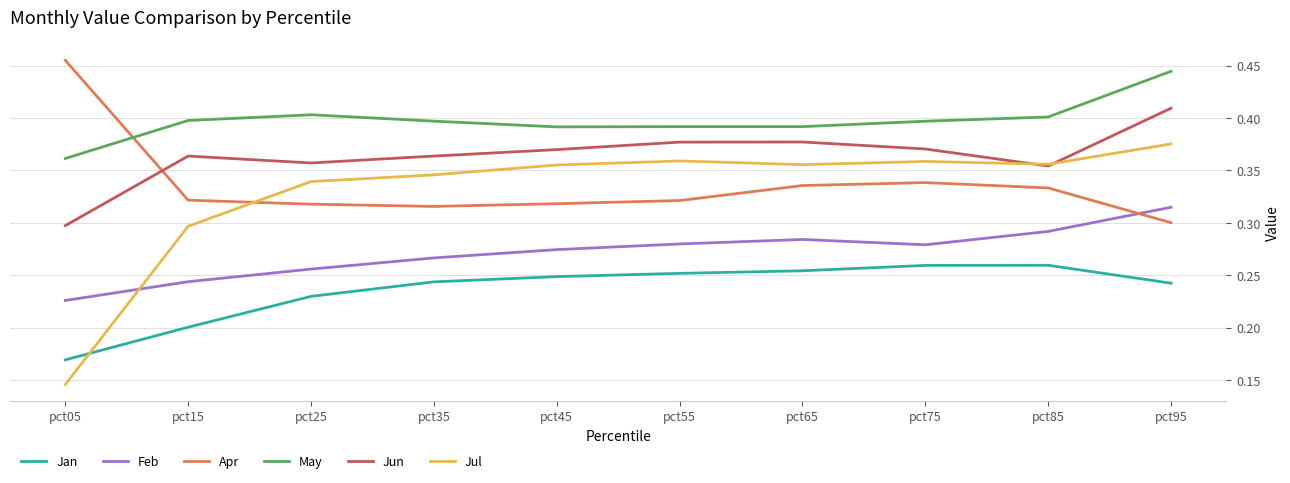

At pct65, list the series in order from smallest to largest.

Jan, Feb, Apr, Jul, Jun, May